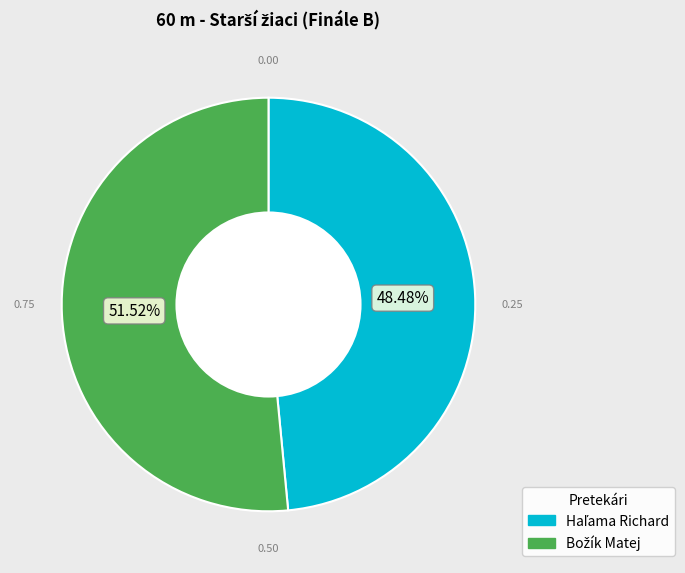

Is there a majority slice in this chart?

Yes